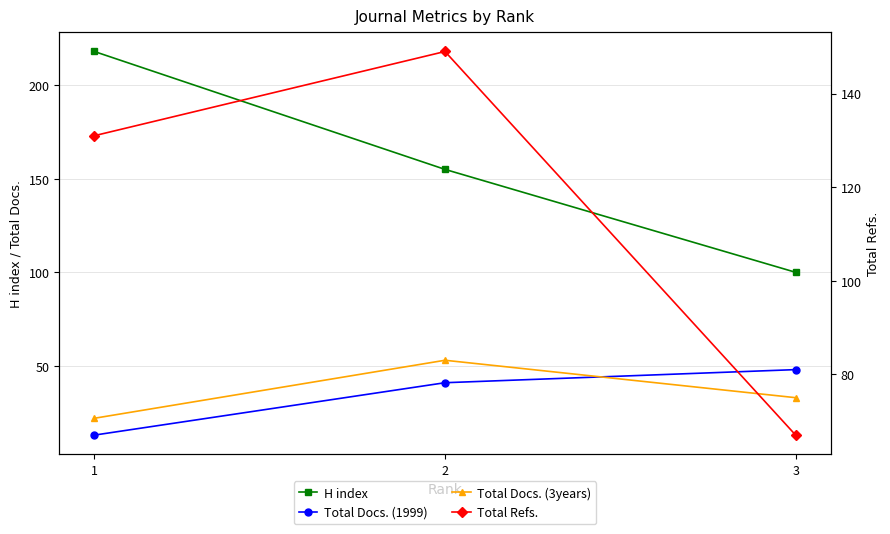

At which category is the sum across all series the highest?

2